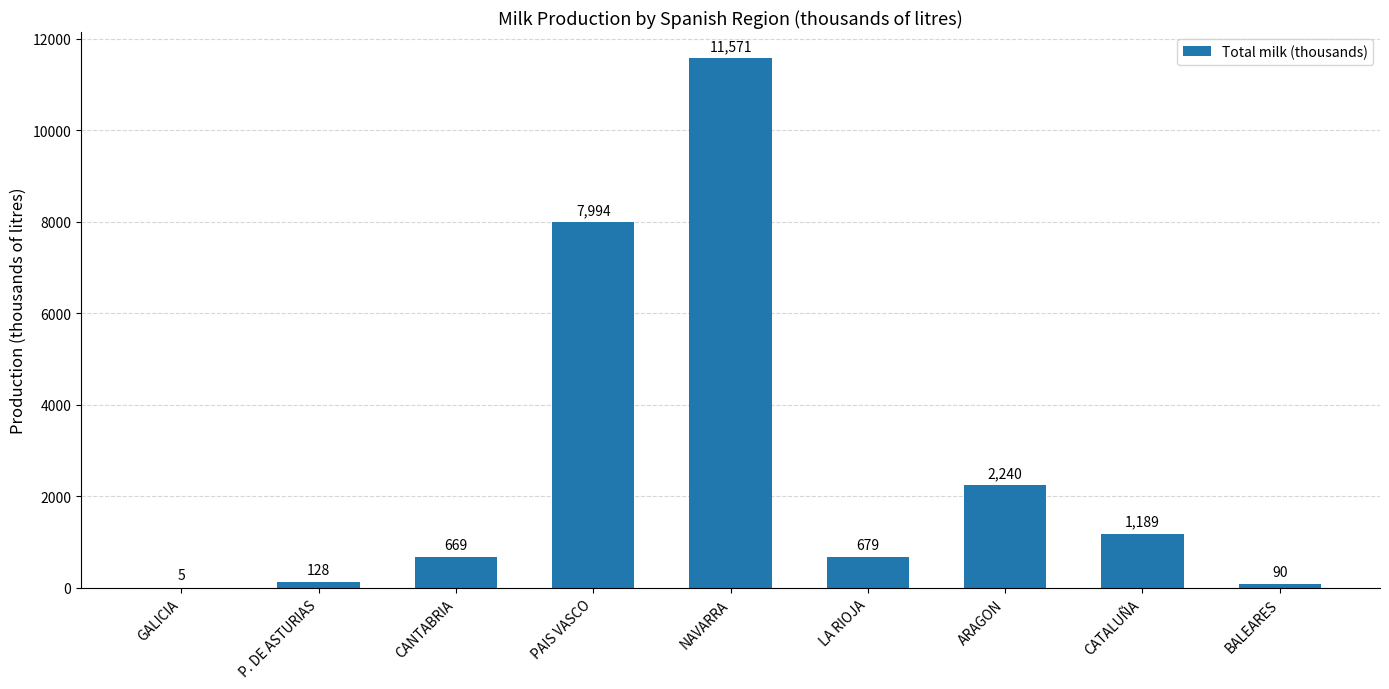

Which label corresponds to the largest value in the chart?

NAVARRA